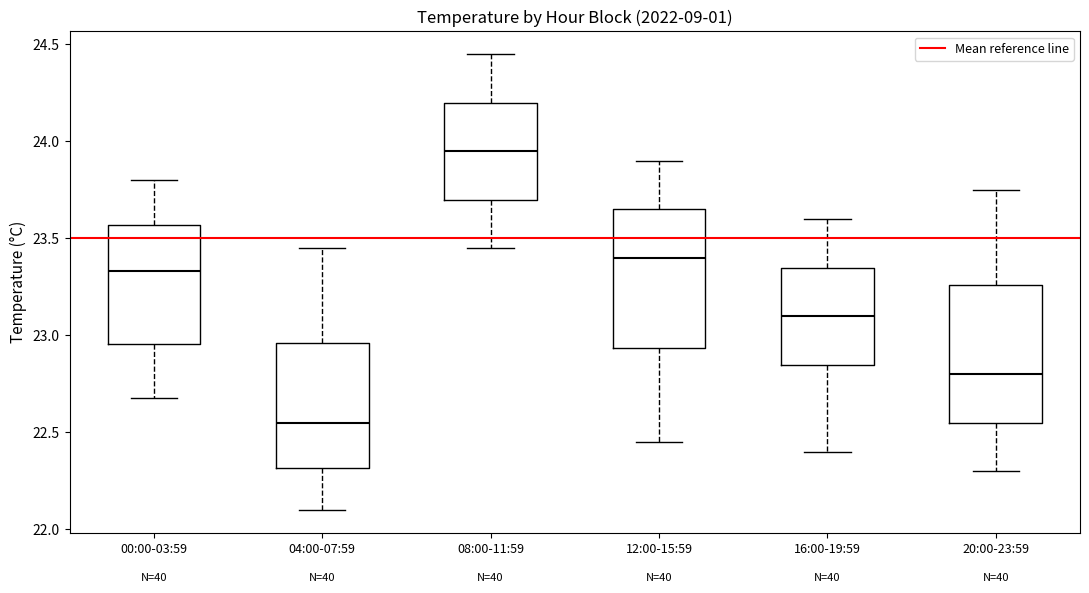

Which box has the highest median line?

08:00-11:59